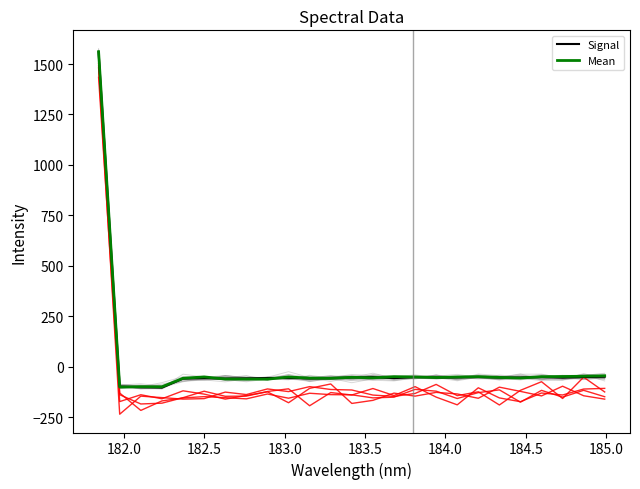

Which series has the largest total across all categories?

Mean